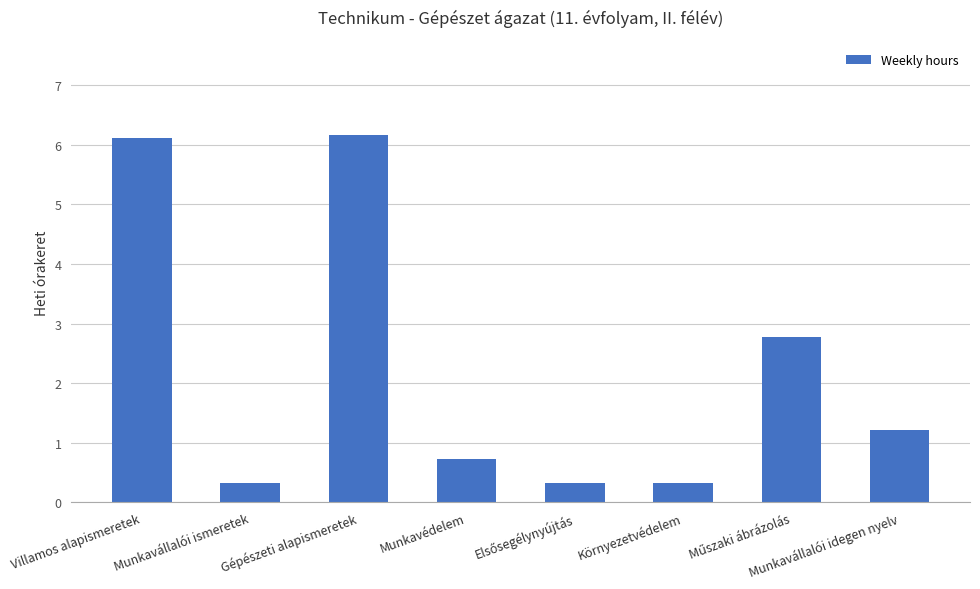

What is the sum of the values at Munkavédelem and Munkavállalói idegen nyelv?

1.9